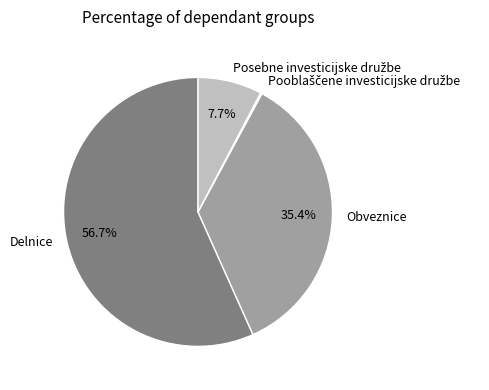

Which slice represents more than half of the pie?

Delnice